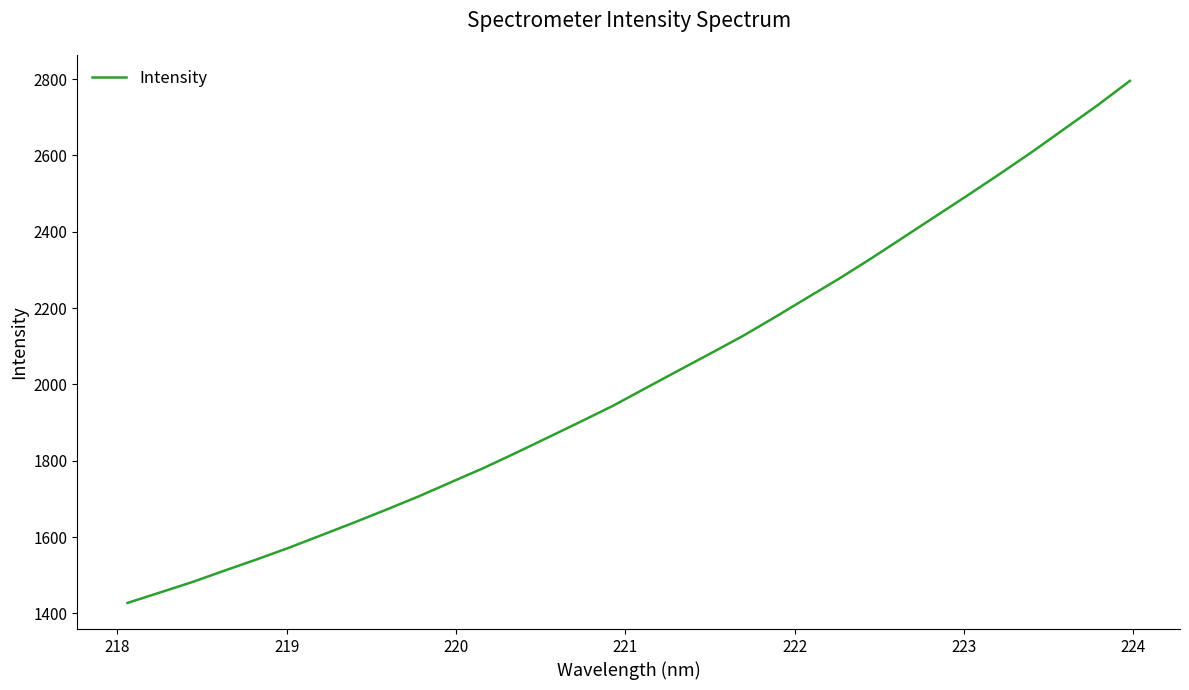

What is the difference between the maximum and minimum values?

1367.8